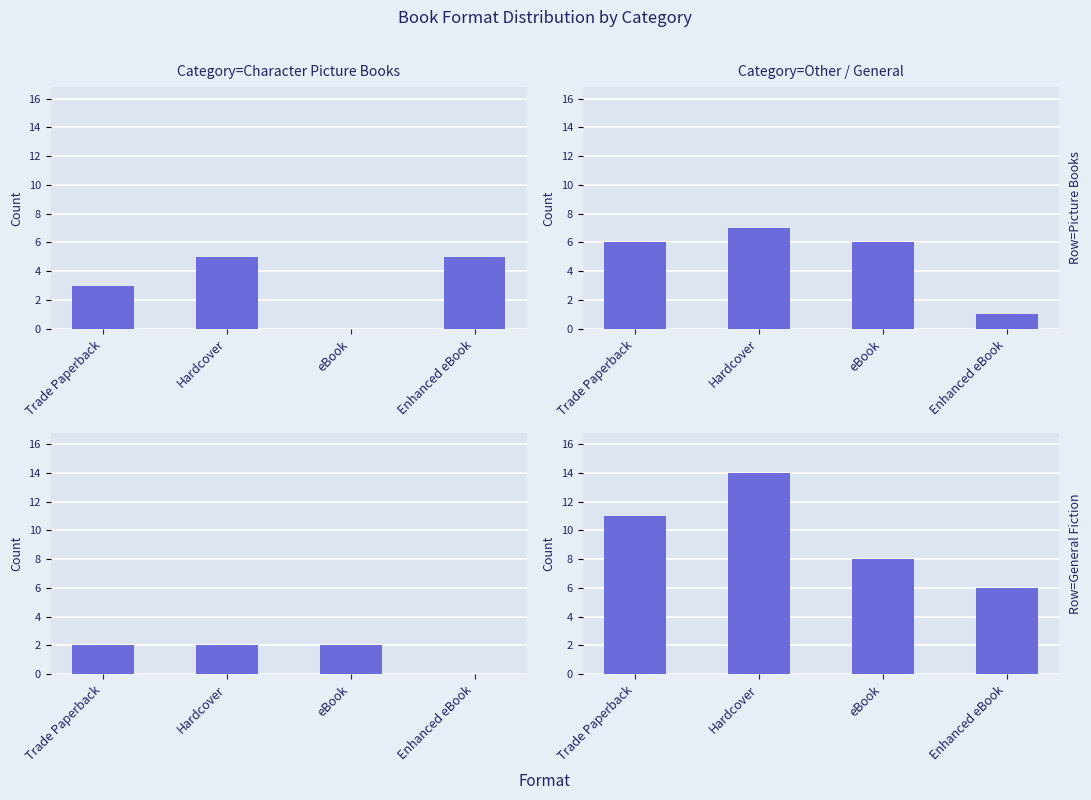

What is the maximum value shown in the chart?

14